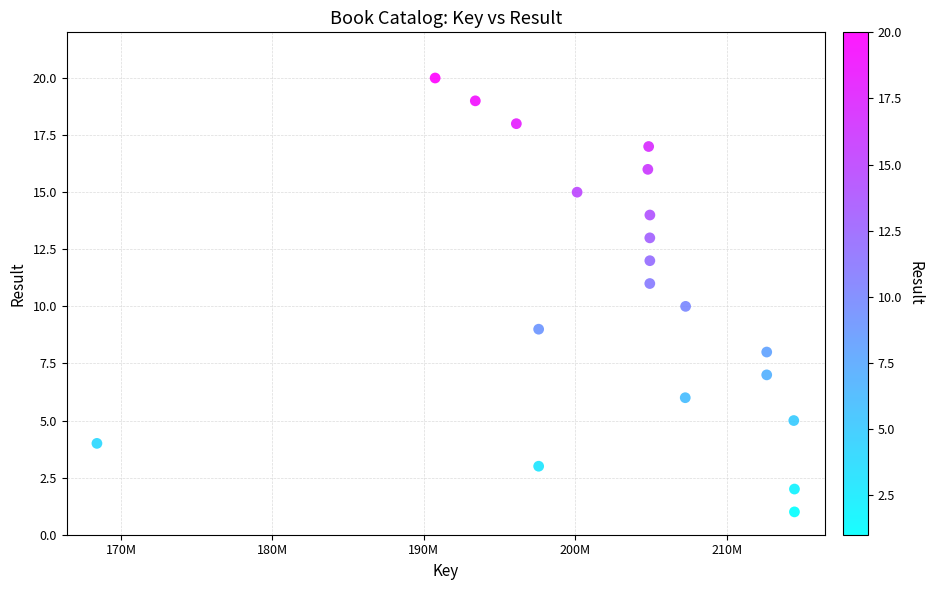

What is the range of Y values (max minus min)?

19